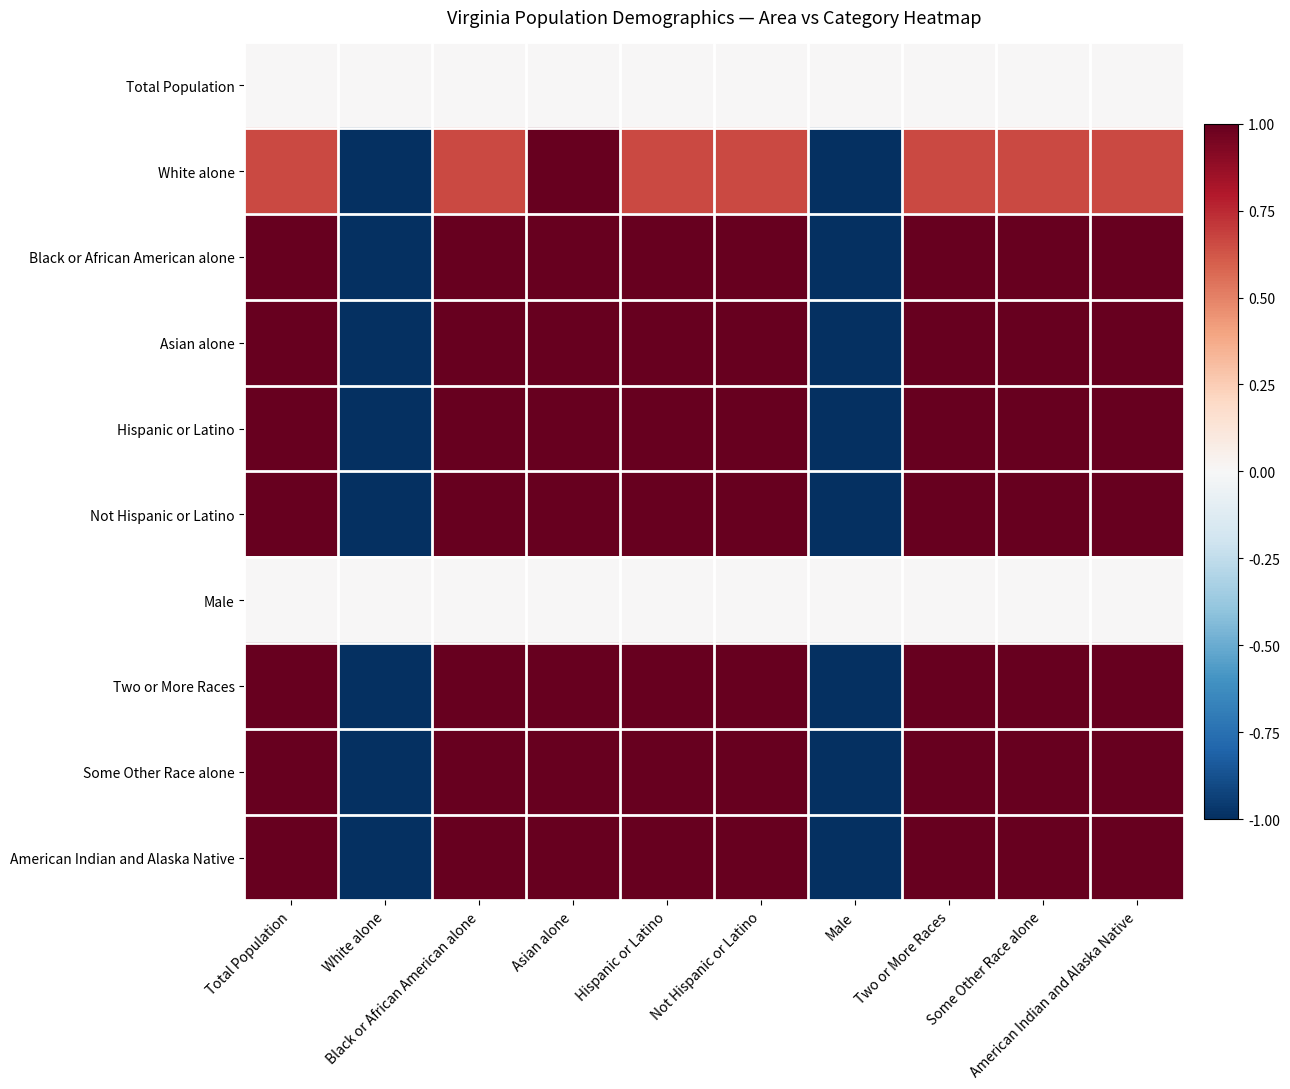

Reading right to left, what are all the values shown in this chart?

Total Population: American Indian and Alaska Native=0.0	Some Other Race alone=0.0	Two or More Races=0.0	Male=0.0	Not Hispanic or Latino=0.0	Hispanic or Latino=0.0	Asian alone=0.0	Black or African American alone=0.0	White alone=0.0	Total Population=0.0
White alone: American Indian and Alaska Native=0.7	Some Other Race alone=0.7	Two or More Races=0.7	Male=-1.0	Not Hispanic or Latino=0.7	Hispanic or Latino=0.7	Asian alone=1.0	Black or African American alone=0.7	White alone=-1.0	Total Population=0.7
Black or African American alone: American Indian and Alaska Native=1.0	Some Other Race alone=1.0	Two or More Races=1.0	Male=-1.0	Not Hispanic or Latino=1.0	Hispanic or Latino=1.0	Asian alone=1.0	Black or African American alone=1.0	White alone=-1.0	Total Population=1.0
Asian alone: American Indian and Alaska Native=1.0	Some Other Race alone=1.0	Two or More Races=1.0	Male=-1.0	Not Hispanic or Latino=1.0	Hispanic or Latino=1.0	Asian alone=1.0	Black or African American alone=1.0	White alone=-1.0	Total Population=1.0
Hispanic or Latino: American Indian and Alaska Native=1.0	Some Other Race alone=1.0	Two or More Races=1.0	Male=-1.0	Not Hispanic or Latino=1.0	Hispanic or Latino=1.0	Asian alone=1.0	Black or African American alone=1.0	White alone=-1.0	Total Population=1.0
Not Hispanic or Latino: American Indian and Alaska Native=1.0	Some Other Race alone=1.0	Two or More Races=1.0	Male=-1.0	Not Hispanic or Latino=1.0	Hispanic or Latino=1.0	Asian alone=1.0	Black or African American alone=1.0	White alone=-1.0	Total Population=1.0
Male: American Indian and Alaska Native=0.0	Some Other Race alone=0.0	Two or More Races=0.0	Male=0.0	Not Hispanic or Latino=0.0	Hispanic or Latino=0.0	Asian alone=0.0	Black or African American alone=0.0	White alone=0.0	Total Population=0.0
Two or More Races: American Indian and Alaska Native=1.0	Some Other Race alone=1.0	Two or More Races=1.0	Male=-1.0	Not Hispanic or Latino=1.0	Hispanic or Latino=1.0	Asian alone=1.0	Black or African American alone=1.0	White alone=-1.0	Total Population=1.0
Some Other Race alone: American Indian and Alaska Native=1.0	Some Other Race alone=1.0	Two or More Races=1.0	Male=-1.0	Not Hispanic or Latino=1.0	Hispanic or Latino=1.0	Asian alone=1.0	Black or African American alone=1.0	White alone=-1.0	Total Population=1.0
American Indian and Alaska Native: American Indian and Alaska Native=1.0	Some Other Race alone=1.0	Two or More Races=1.0	Male=-1.0	Not Hispanic or Latino=1.0	Hispanic or Latino=1.0	Asian alone=1.0	Black or African American alone=1.0	White alone=-1.0	Total Population=1.0